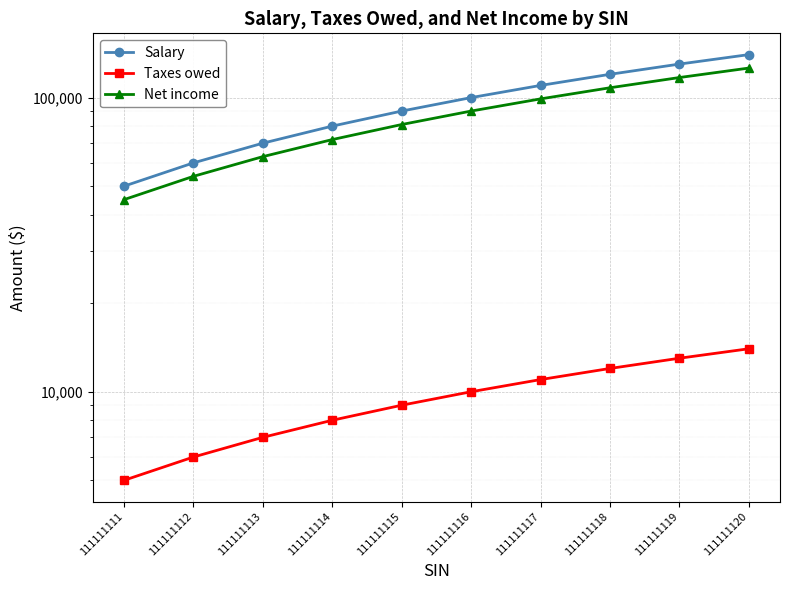

How many values in the Salary series exceed 100000?

4